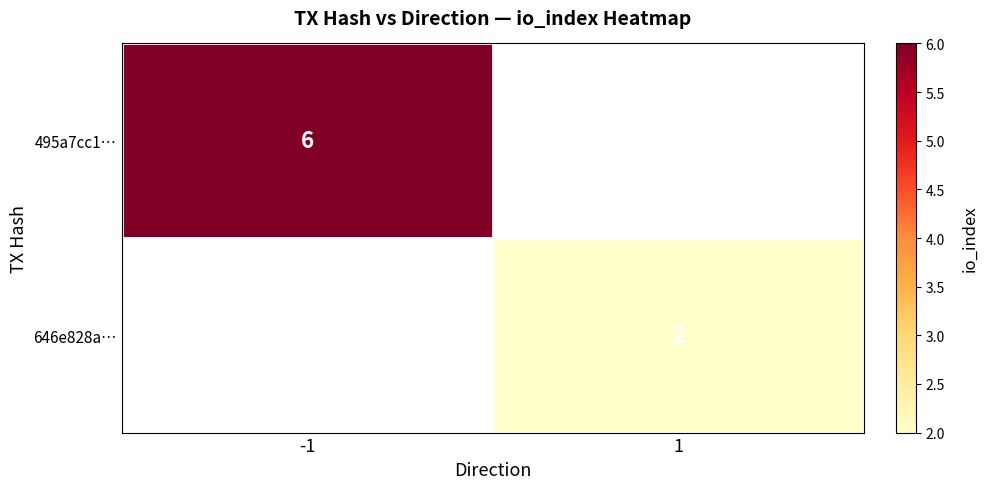

What is the smallest value displayed?

2.0